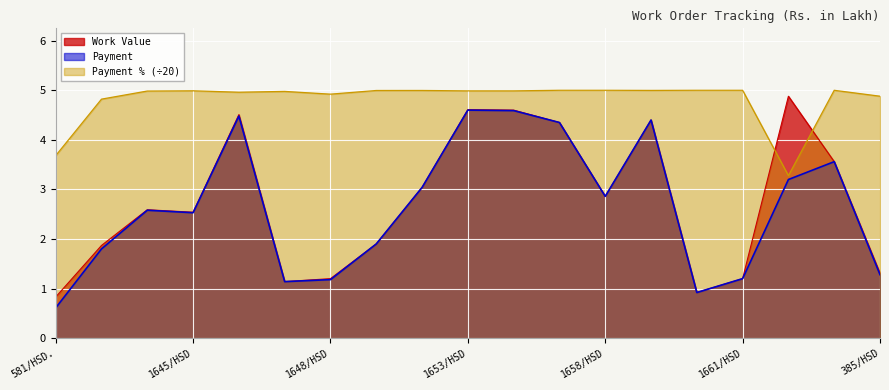

Which has a higher value, 1654/HSD or 1658/HSD?

1654/HSD